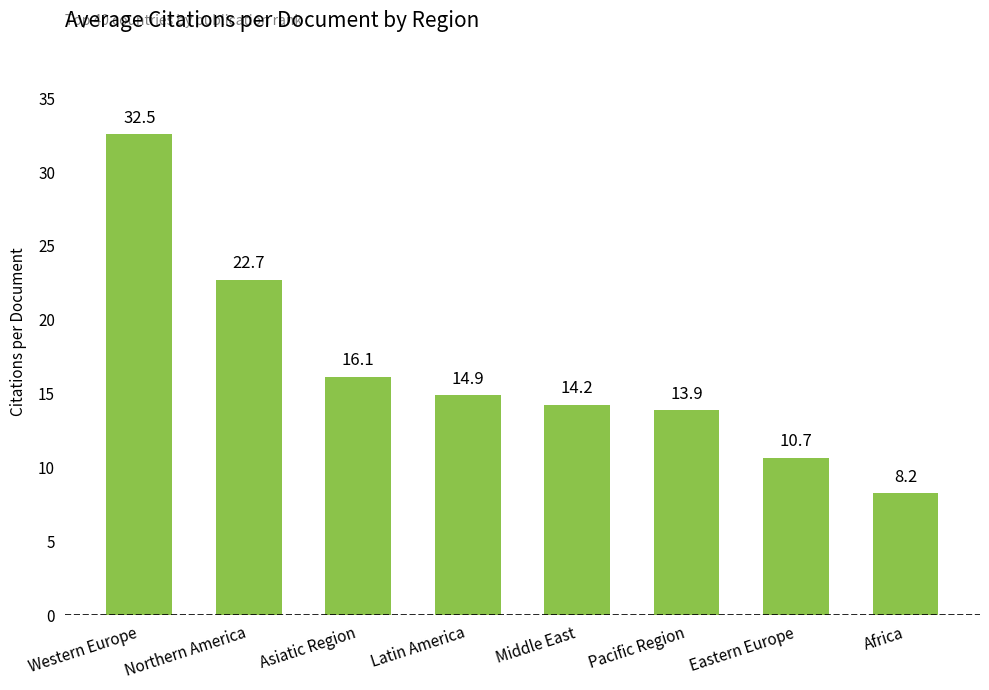

Which label corresponds to the smallest value in the chart?

Africa